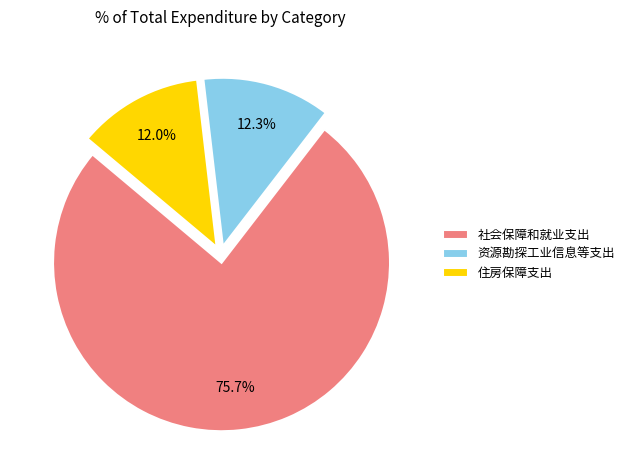

What is the largest slice in the pie chart?

社会保障和就业支出